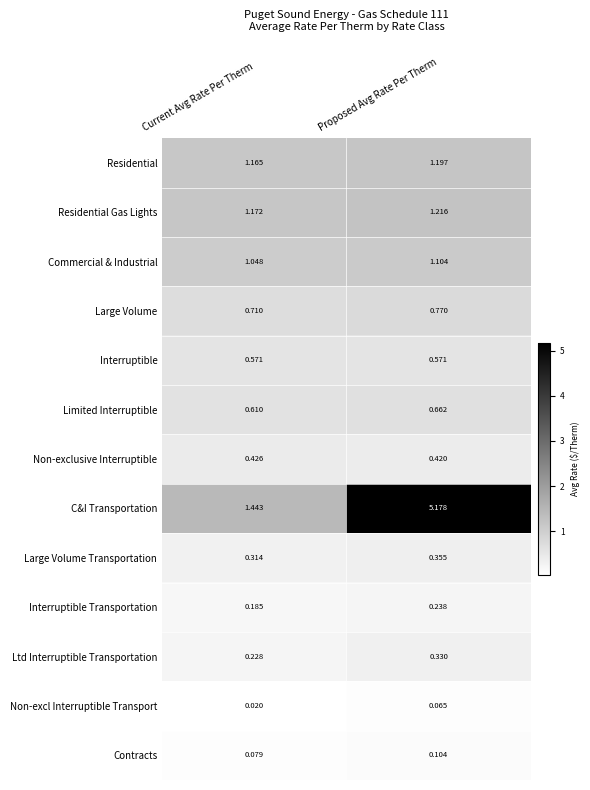

What is the maximum value shown in the chart?

5.2